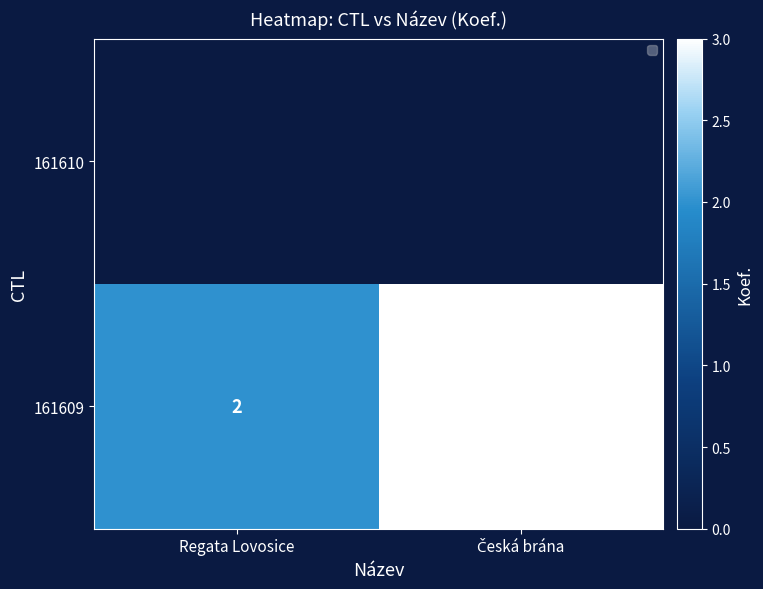

What is the sum of all 161609 values?

5